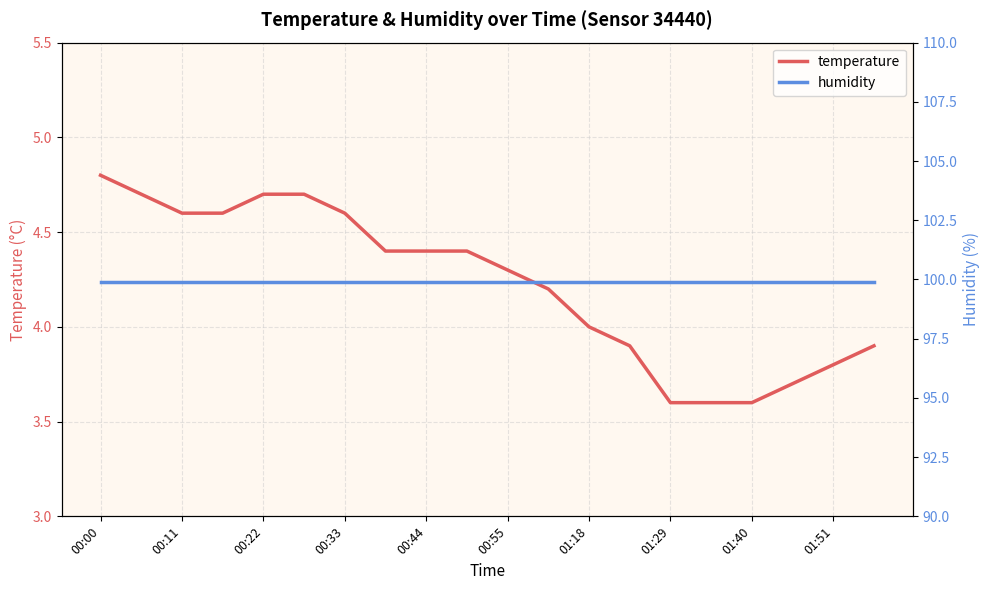

True or false: humidity has more than 0 points higher than both neighbors.

False